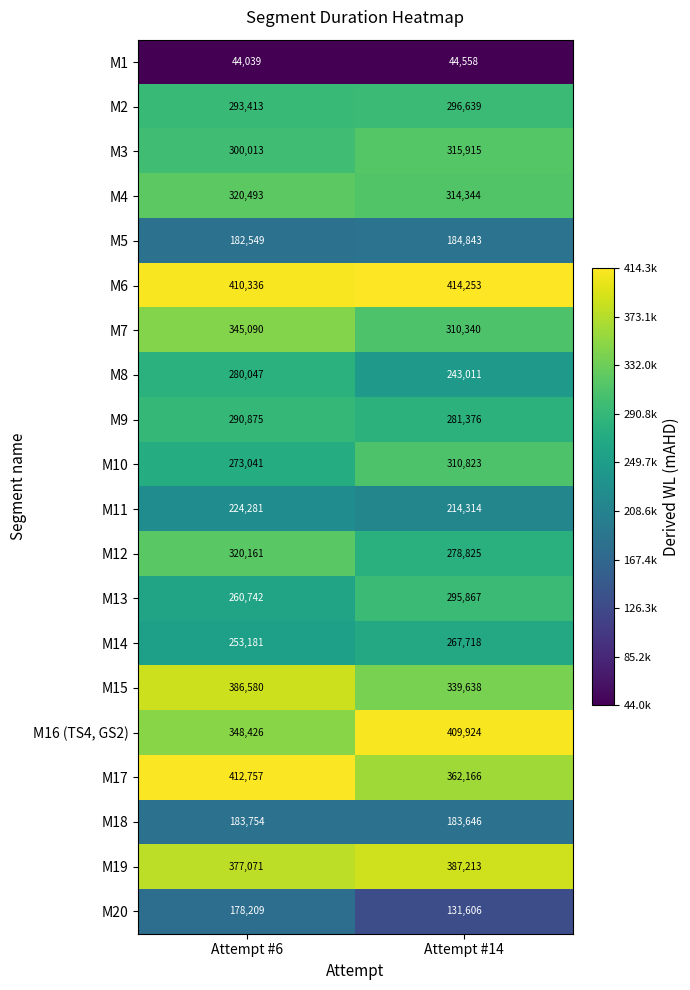

How many values in the M18 series are below 183754?

1